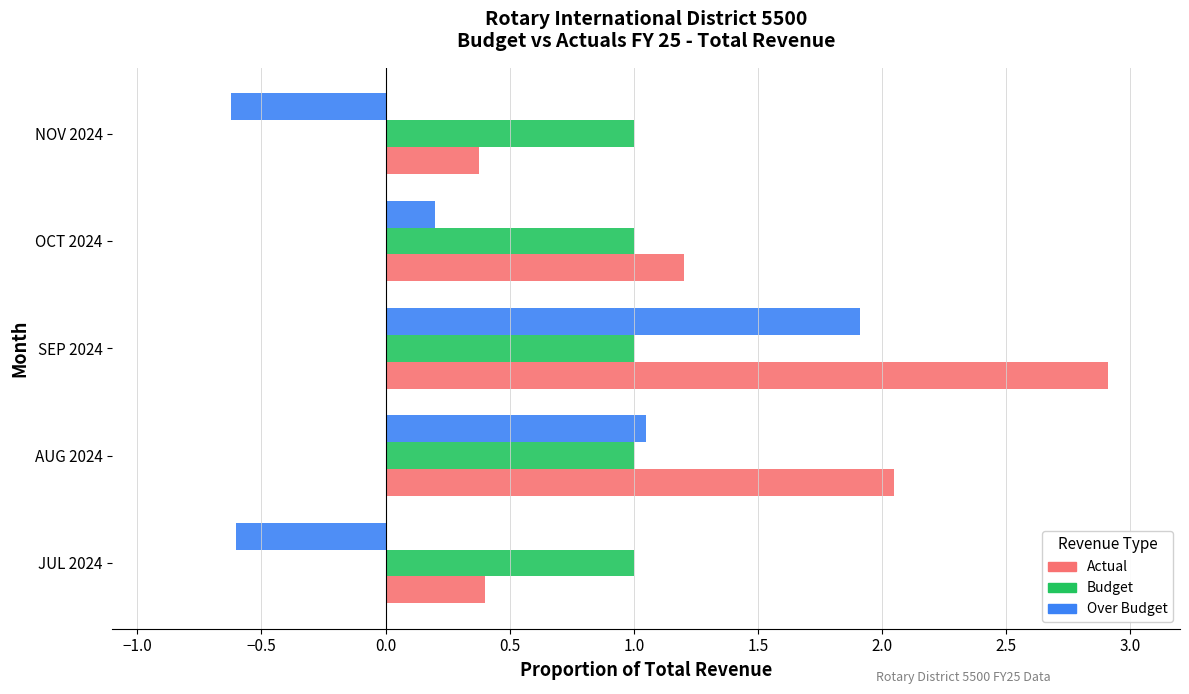

At how many categories does at least one series exceed 0?

5